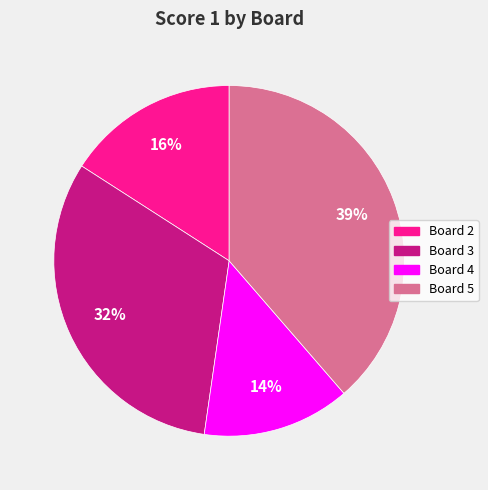

To the nearest percent, what is the difference between the largest and smallest slice percentages?

25%